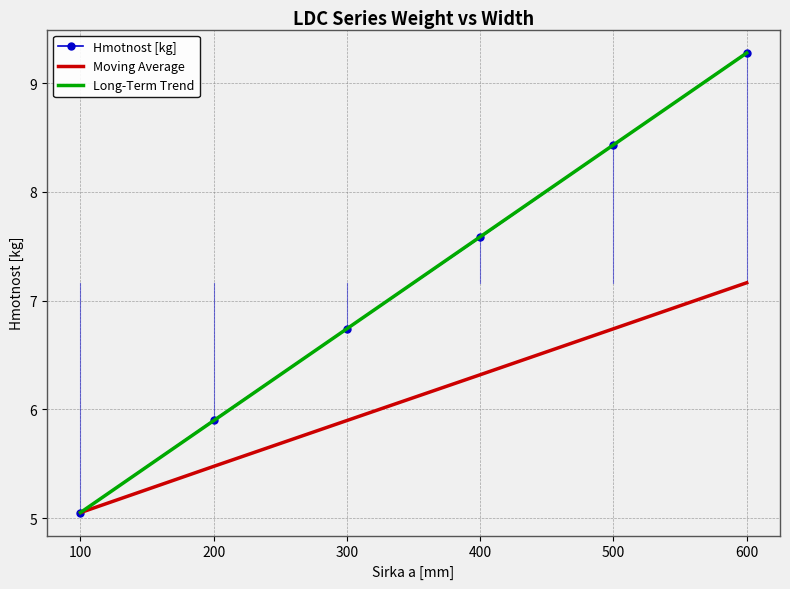

At which label does Moving Average reach its minimum?

100